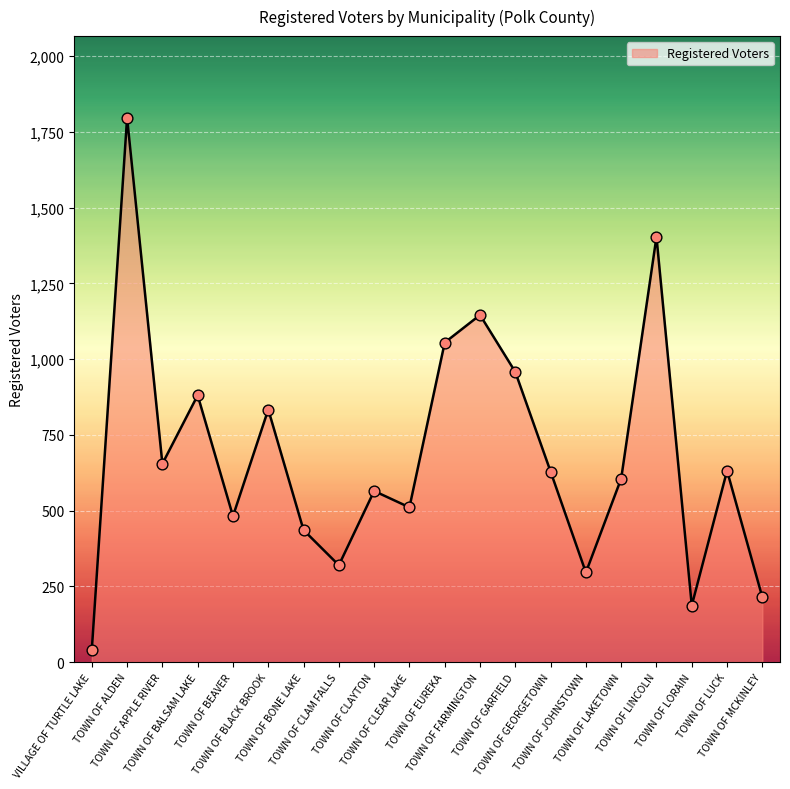

What is the change in value from TOWN OF BALSAM LAKE to TOWN OF FARMINGTON?

+265